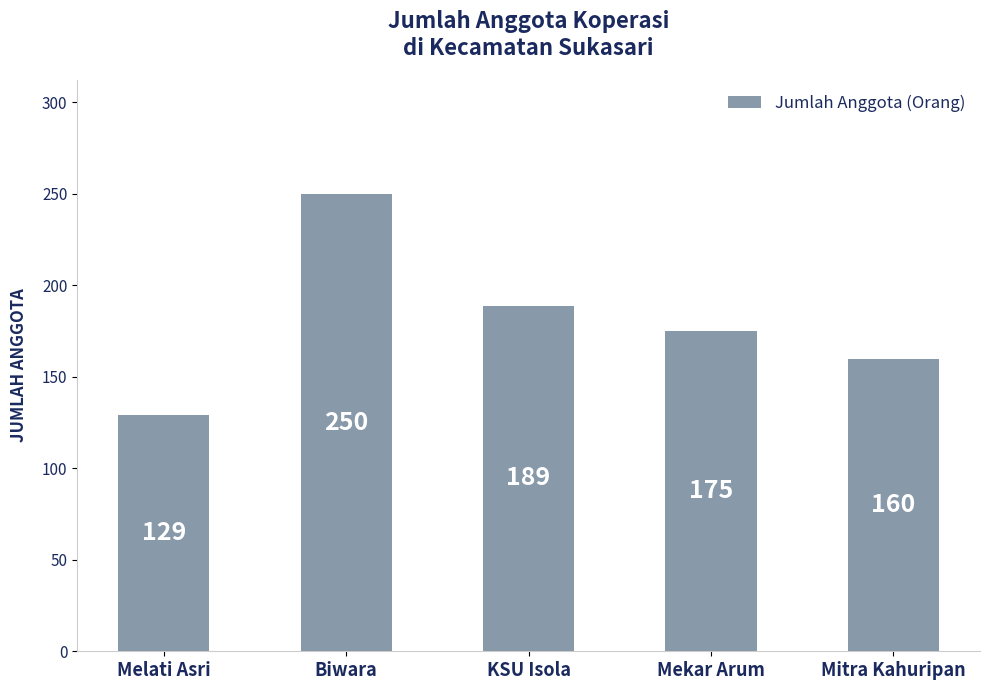

Approximately how many times larger is the value at Melati Asri compared to Mitra Kahuripan?

0.8